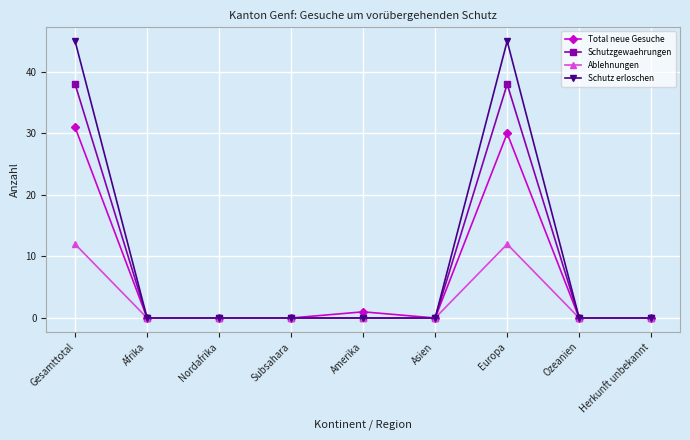

What is the difference between the maximum and minimum values in the Total neue Gesuche series?

31